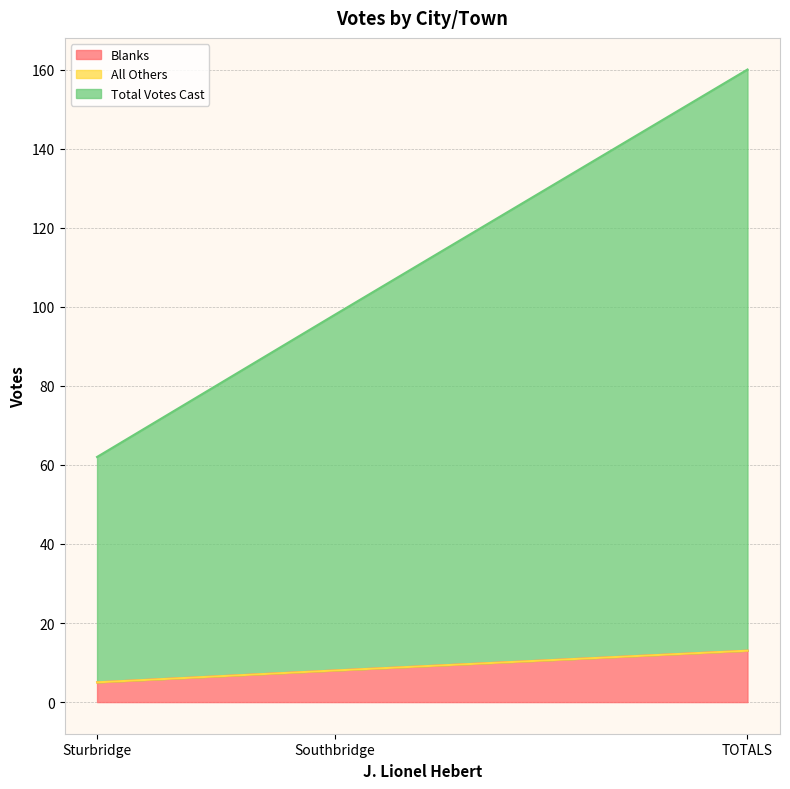

What is the lowest value of the Blanks series?

5